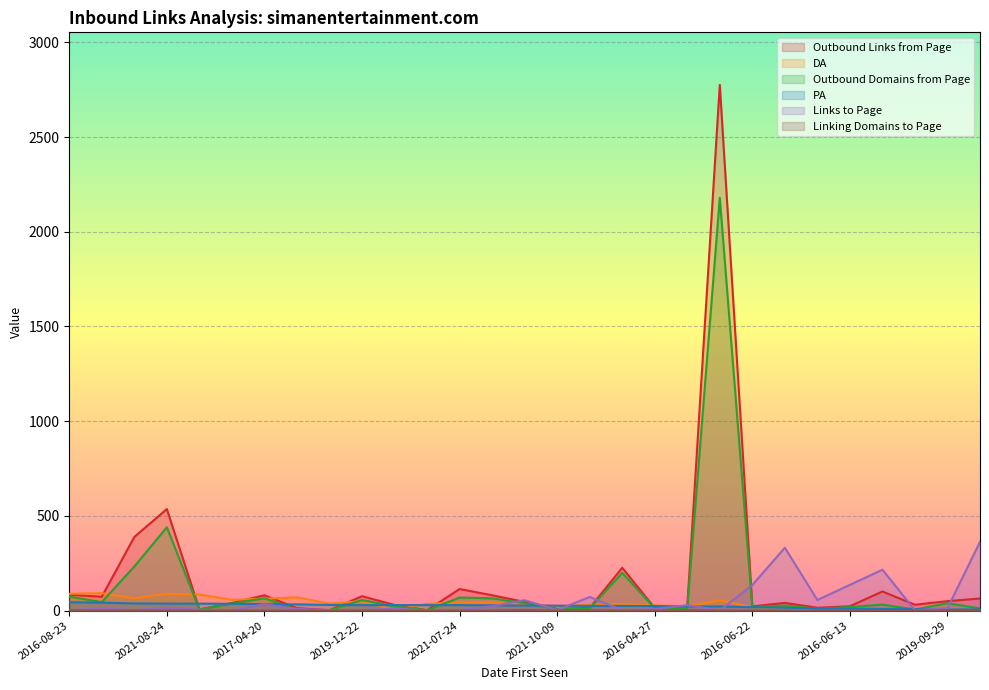

The Linking Domains to Page series shows 1 at 2016-08-23. True or false?

True